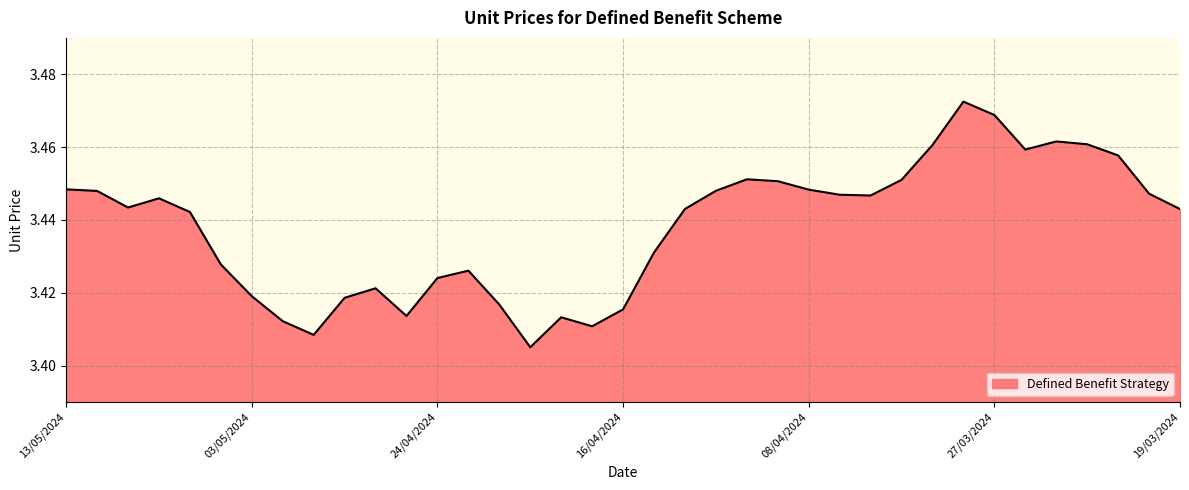

How many points are higher than both their immediate neighbors (excluding endpoints)?

7